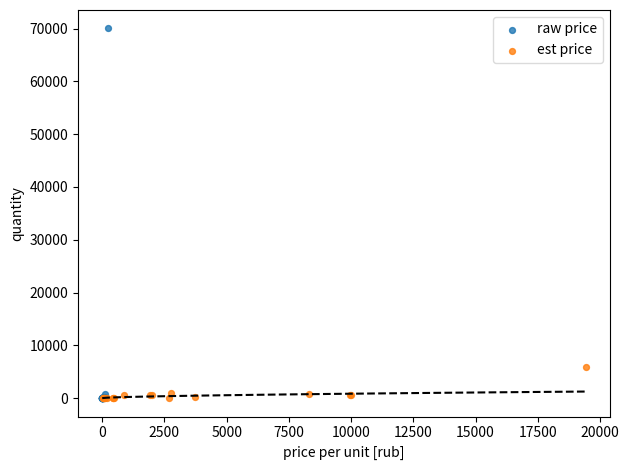

Which series has the widest spread of Y values?

raw price